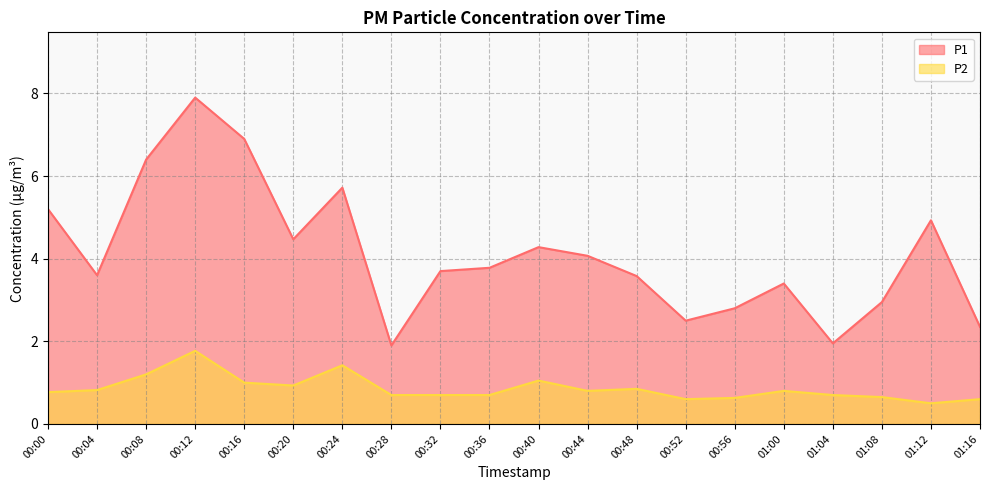

List the series in order of their overall mean, lowest first.

P2, P1